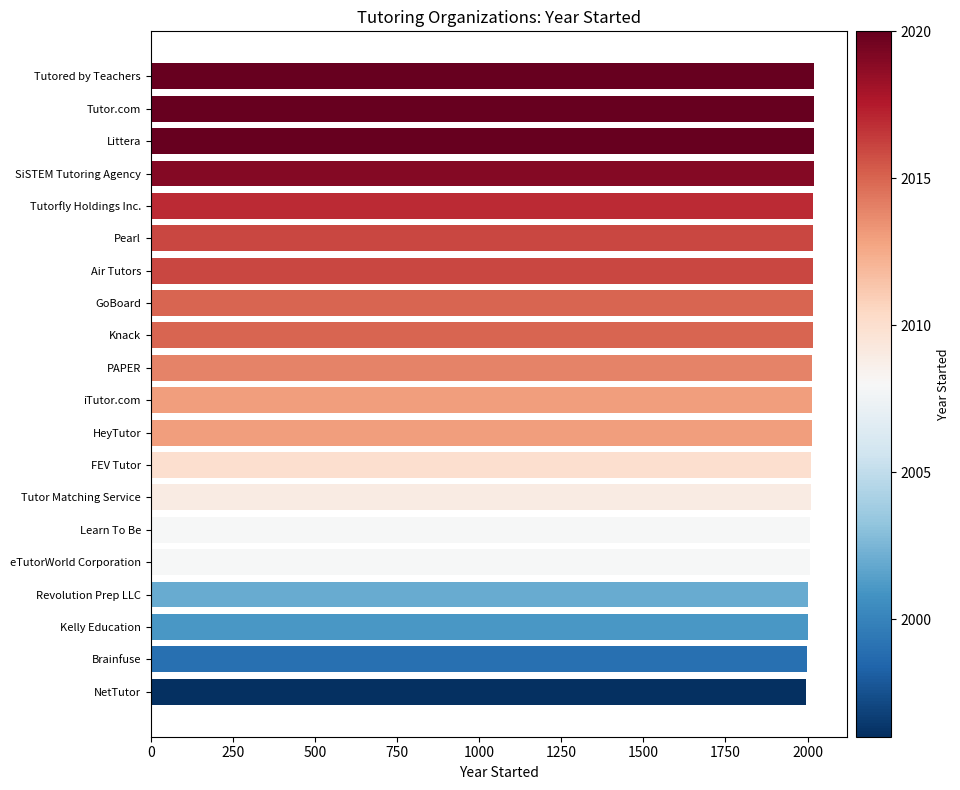

What is the sum of all values?

40231